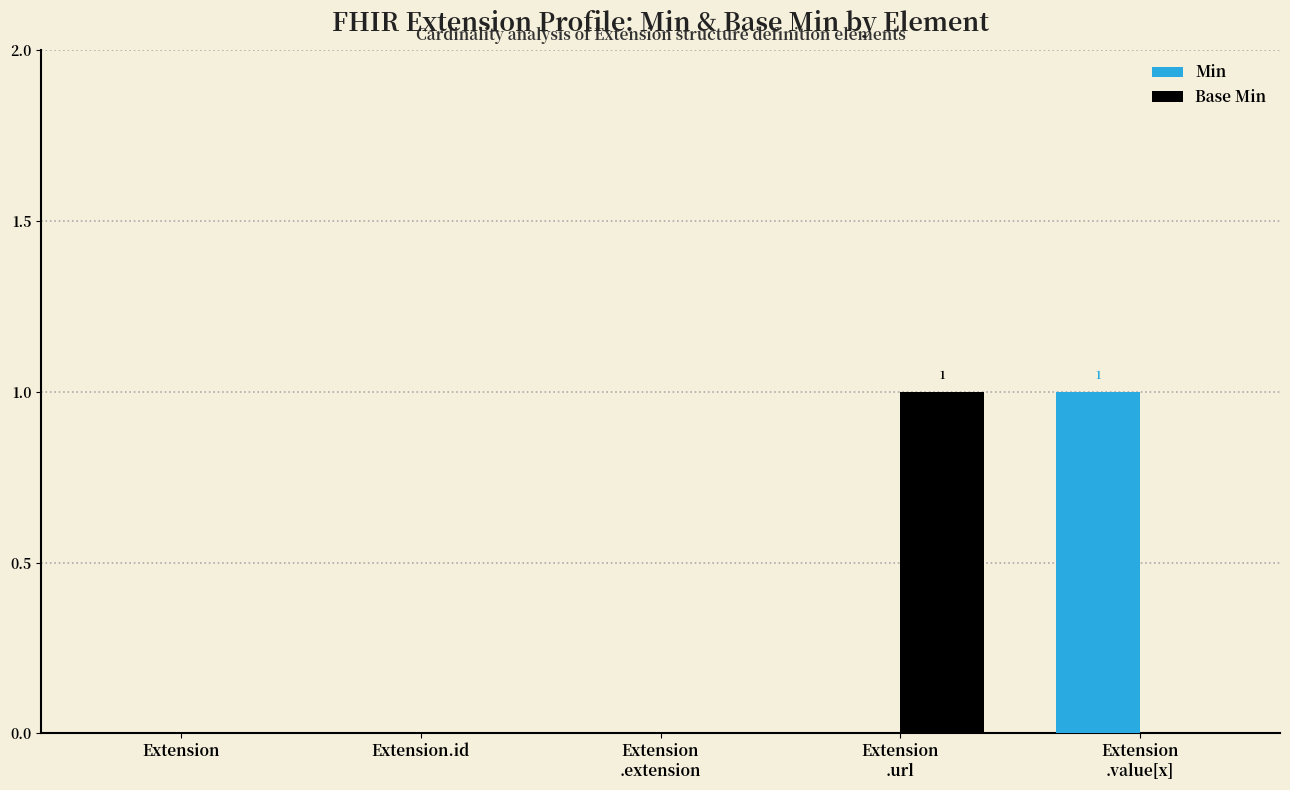

Is it true that Base Min equals 0 at Extension.id?

True